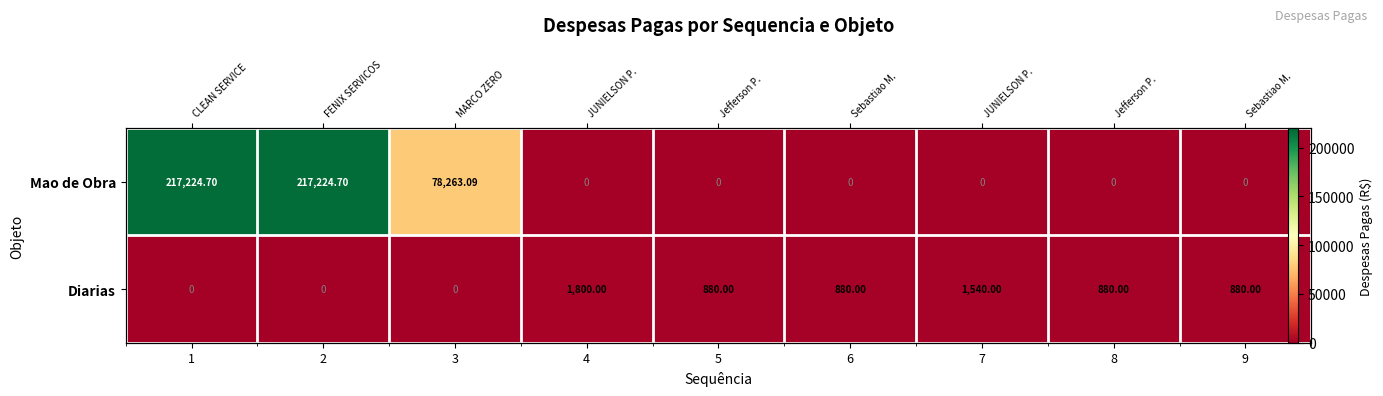

Is the value of Diarias at 6 greater than the value of Mao de Obra at 6?

Yes